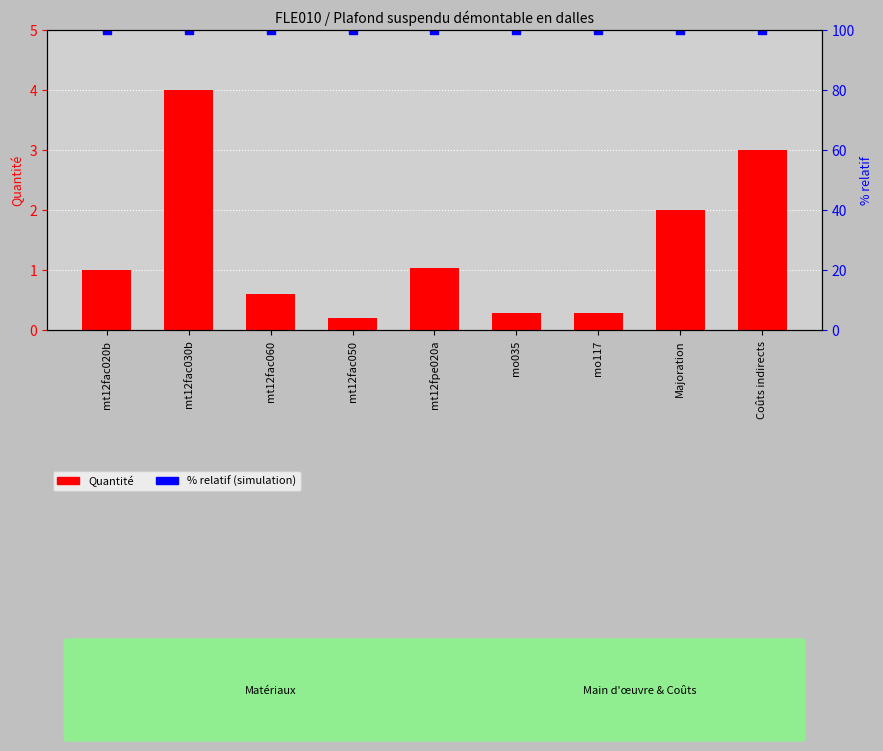

What are all the series names shown in the legend?

Quantité, % relatif (simulation)